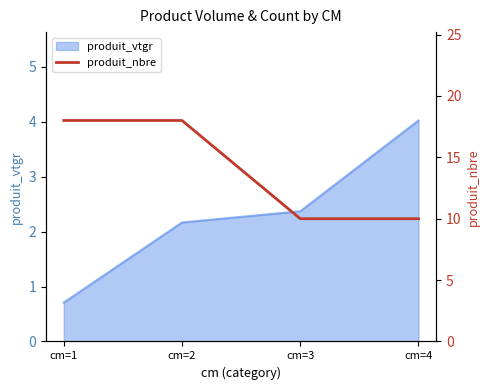

True or false: produit_vtgr has more than 1 interior local peaks.

False